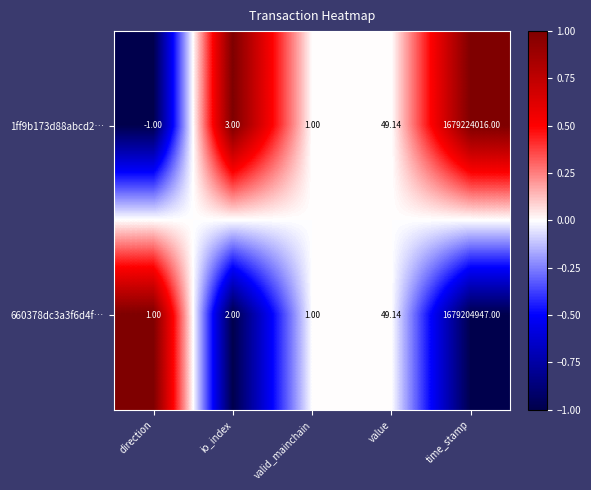

Which category has the lowest value across all series?

direction